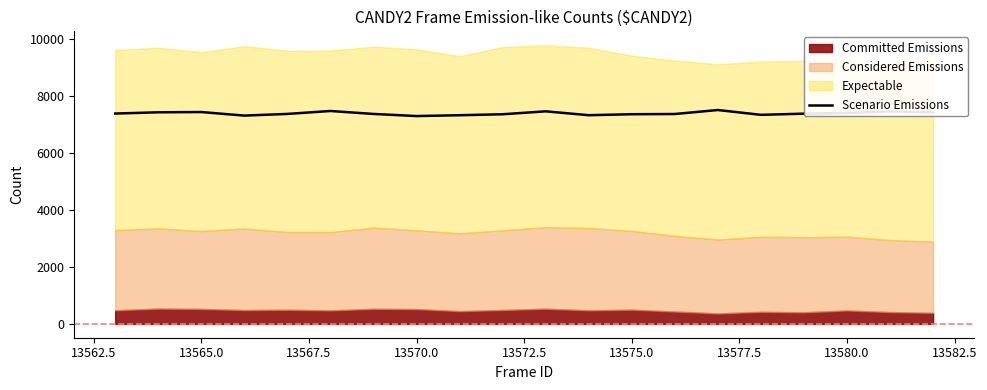

Where is the data nearest to the value 7404?

13580.0